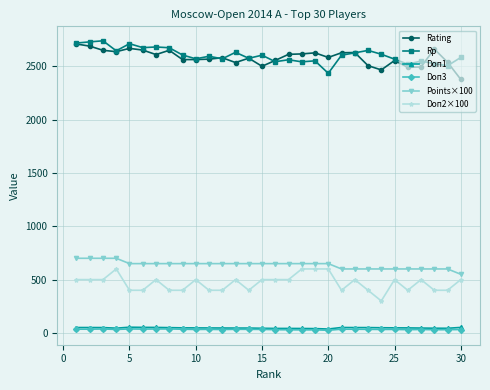

How many values in the Rp series are below 2605?

15